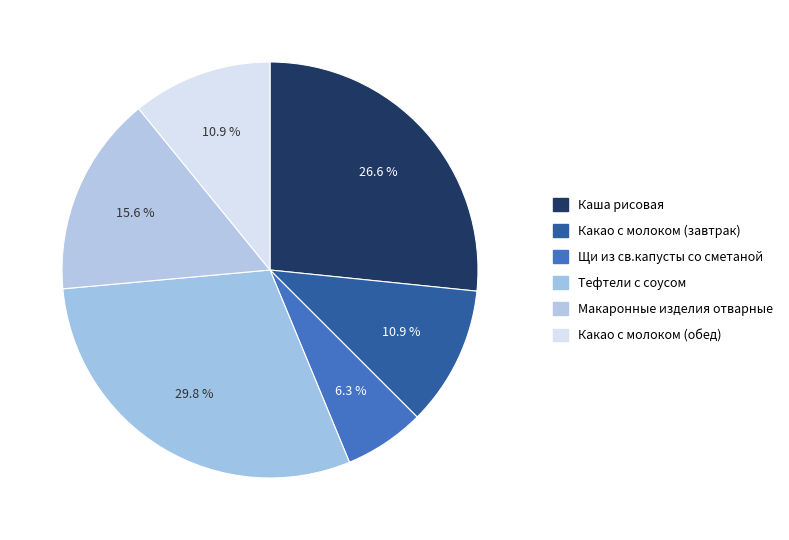

Is Тефтели с соусом the majority of the pie?

No